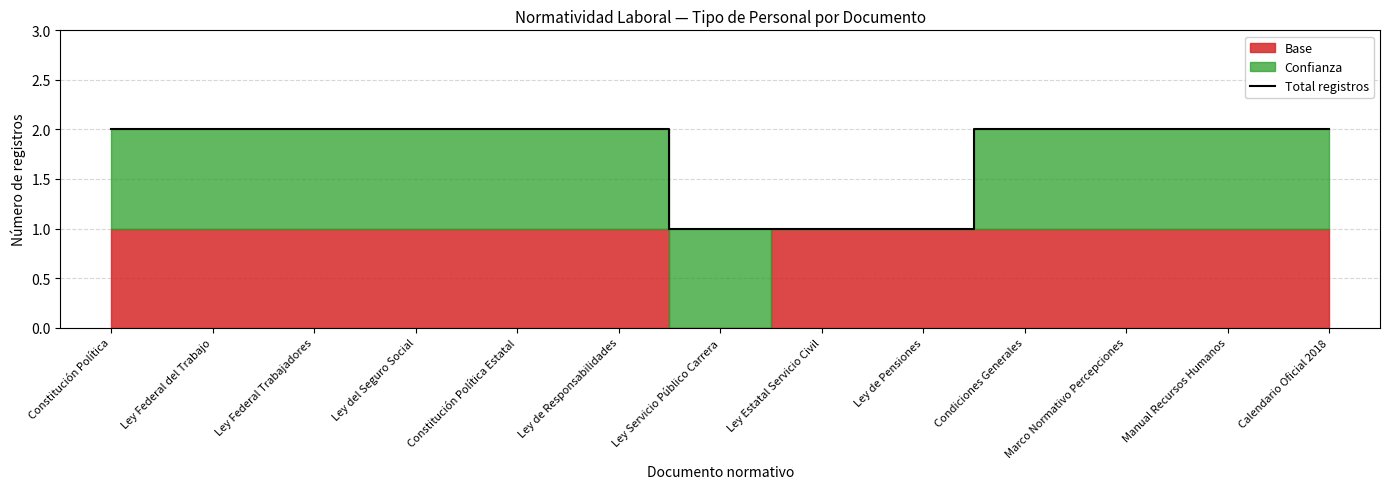

What is the maximum value shown in the chart?

2